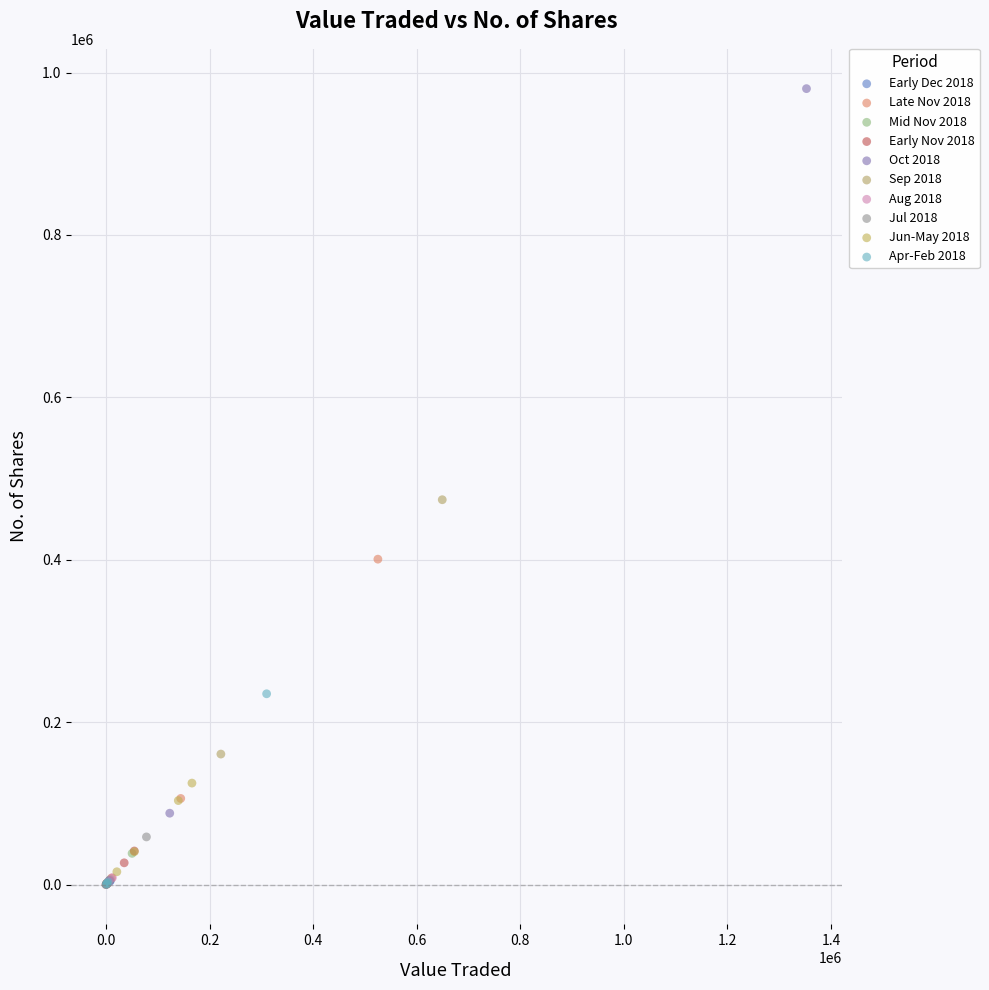

Which series has the largest Y range (max minus min)?

Oct 2018